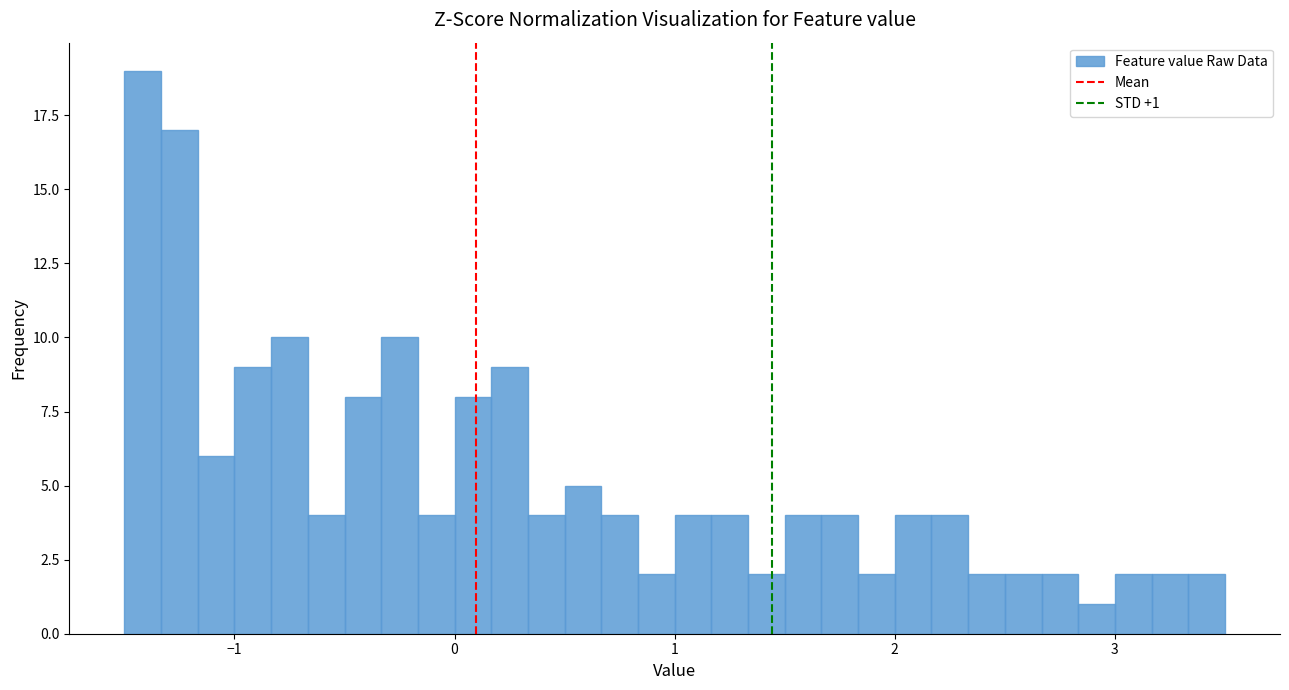

Read against the x-axis, roughly where is the centre of the tallest bar?

-1.4